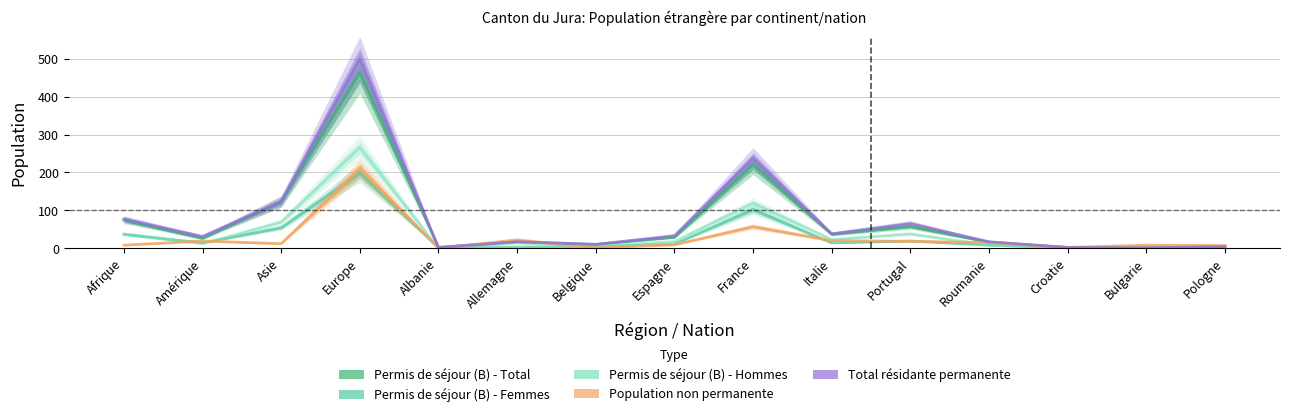

Reading left to right, what are all the values shown in this chart?

Permis de séjour (B) - Total: Afrique=74	Amérique=26	Asie=123	Europe=464	Albanie=2	Allemagne=17	Belgique=10	Espagne=29	France=221	Italie=37	Portugal=57	Roumanie=16	Croatie=2	Bulgarie=1	Pologne=4
Permis de séjour (B) - Femmes: Afrique=37	Amérique=14	Asie=54	Europe=198	Albanie=2	Allemagne=3	Belgique=5	Espagne=11	France=102	Italie=14	Portugal=19	Roumanie=8	Croatie=2	Bulgarie=1	Pologne=3
Permis de séjour (B) - Hommes: Afrique=37	Amérique=12	Asie=69	Europe=266	Albanie=0	Allemagne=14	Belgique=5	Espagne=18	France=119	Italie=23	Portugal=38	Roumanie=8	Croatie=0	Bulgarie=0	Pologne=1
Population non permanente - Total: Afrique=8	Amérique=19	Asie=12	Europe=209	Albanie=0	Allemagne=22	Belgique=1	Espagne=9	France=57	Italie=20	Portugal=18	Roumanie=15	Croatie=2	Bulgarie=8	Pologne=7
Total résidante permanente: Afrique=77	Amérique=31	Asie=123	Europe=499	Albanie=2	Allemagne=17	Belgique=10	Espagne=33	France=237	Italie=38	Portugal=65	Roumanie=17	Croatie=2	Bulgarie=1	Pologne=4